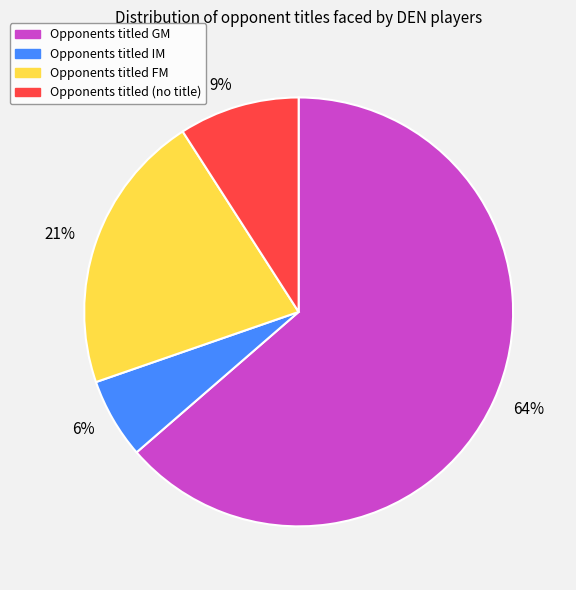

What percentage is the 9% slice, to the nearest percent?

9%